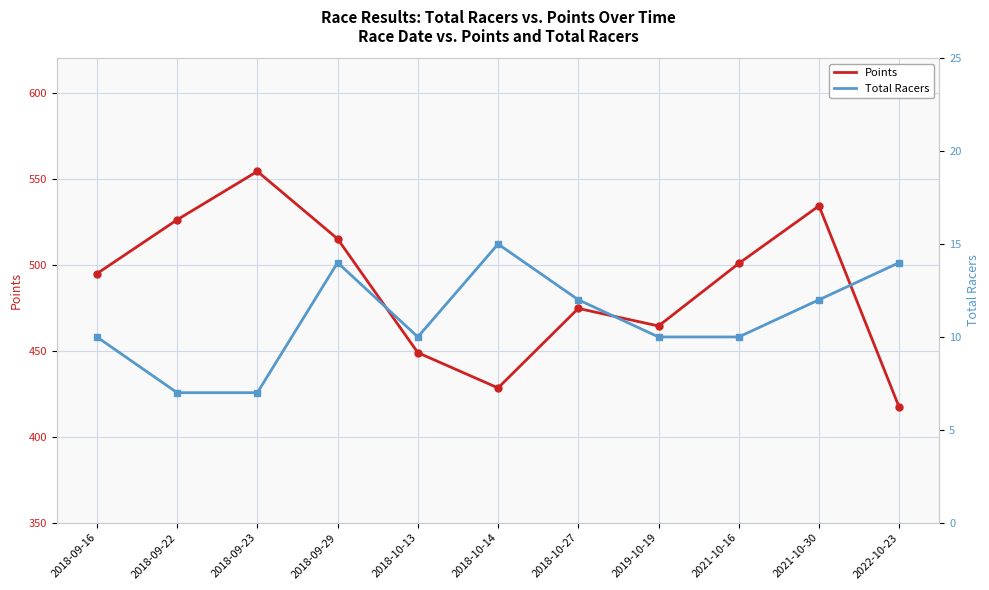

Reading left to right, what are all the values shown in this chart?

Points: 494.8	526.1	554.3	515.0	448.9	428.4	474.6	464.4	500.7	534.2	417.1
Total Racers: 10.0	7.0	7.0	14.0	10.0	15.0	12.0	10.0	10.0	12.0	14.0